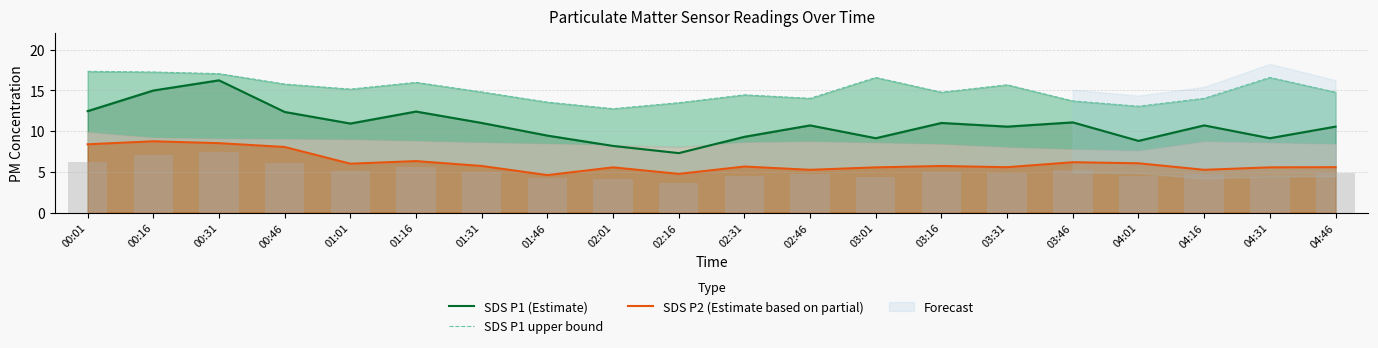

Which has a higher value, 02:01 or 01:46?

01:46